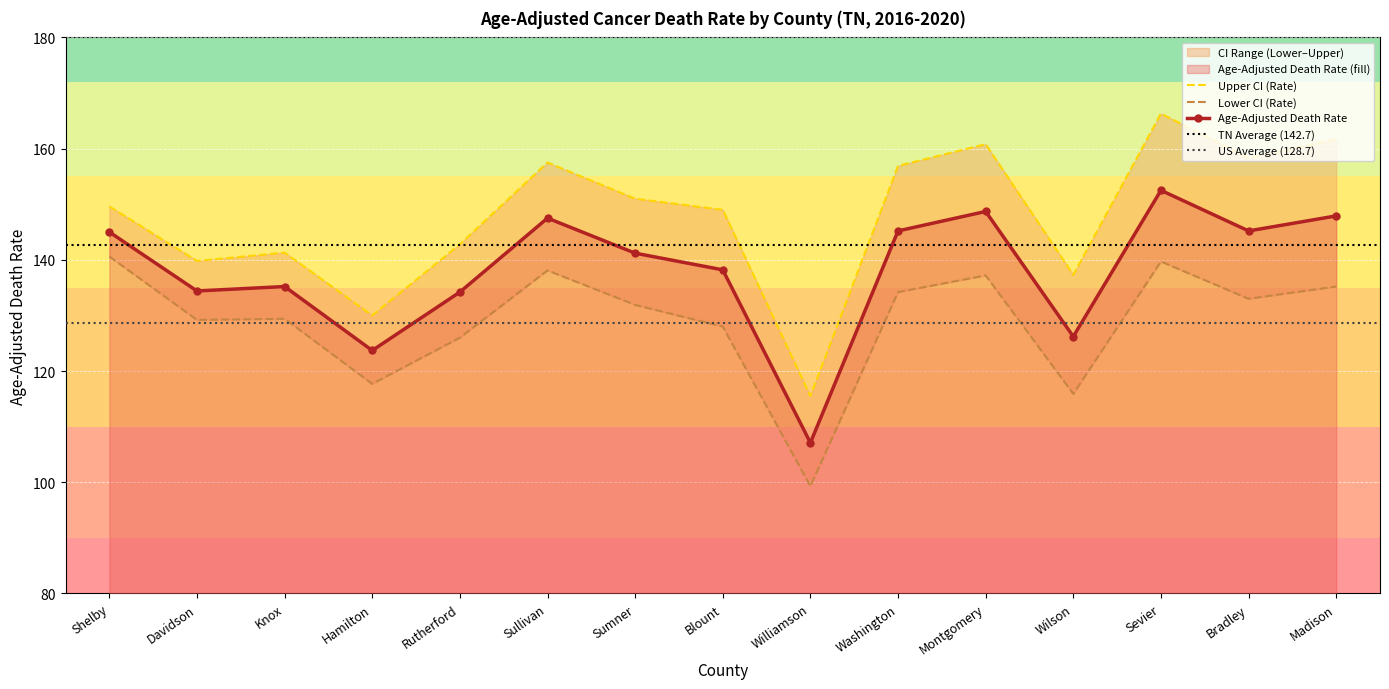

Which category has the lowest value in the Age-Adjusted Death Rate series?

Williamson